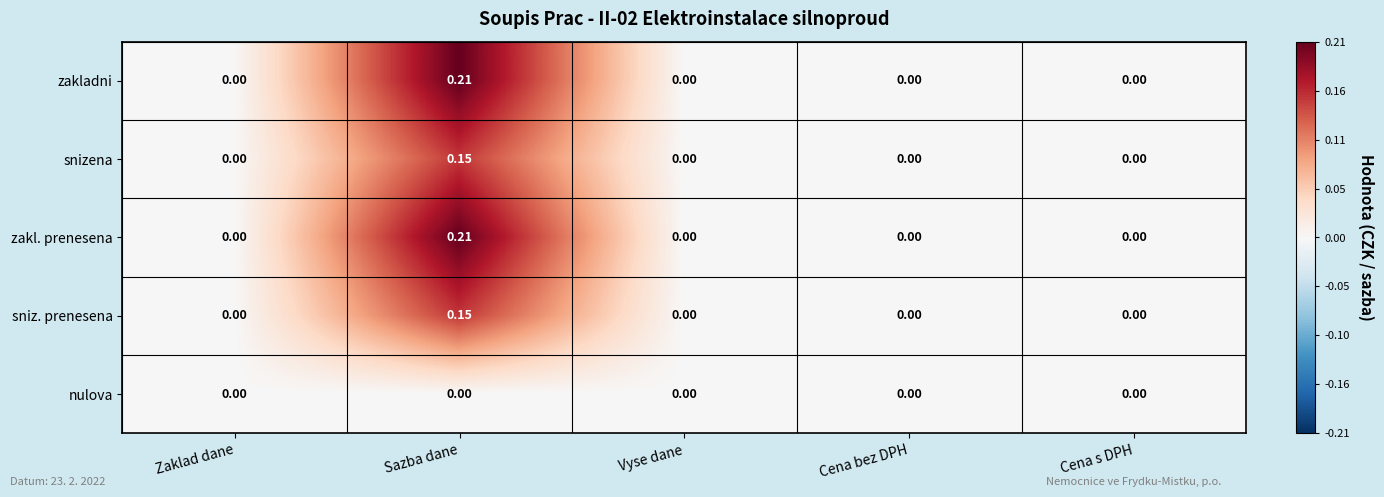

At which category is the sum across all series the highest?

Sazba dane